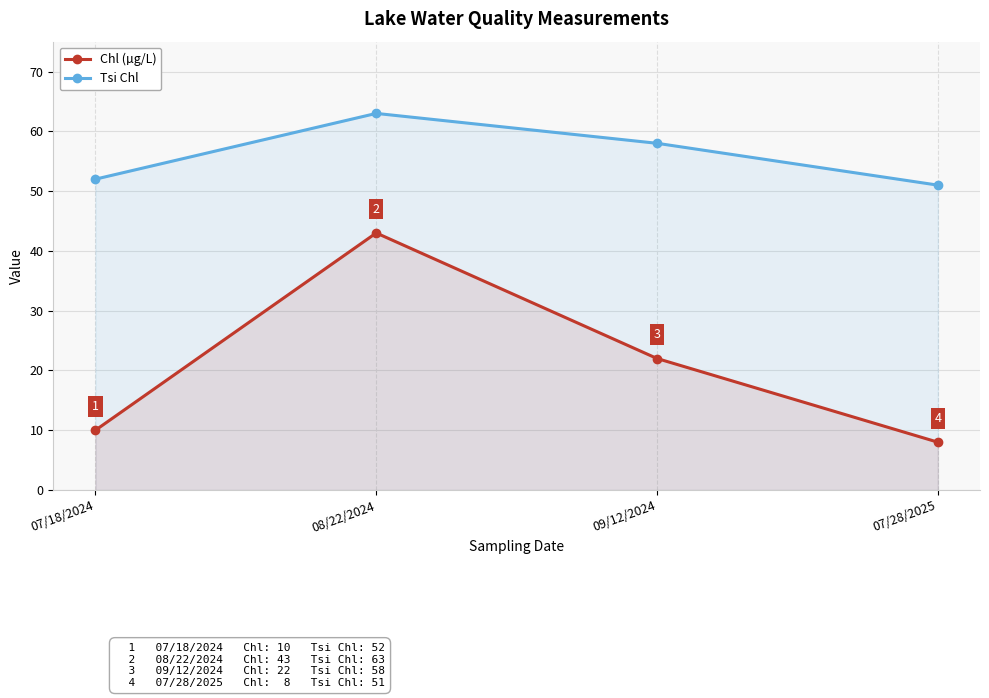

What is the approximate value of Tsi Chl at 08/22/2024, to the nearest 10?

60